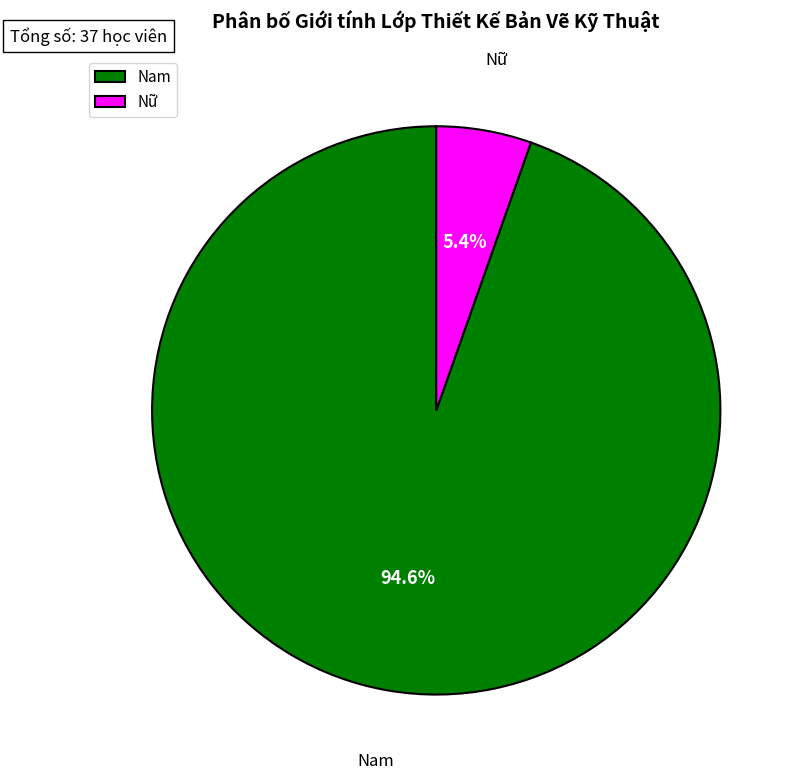

Is it true that Nam is 81% of the pie?

False